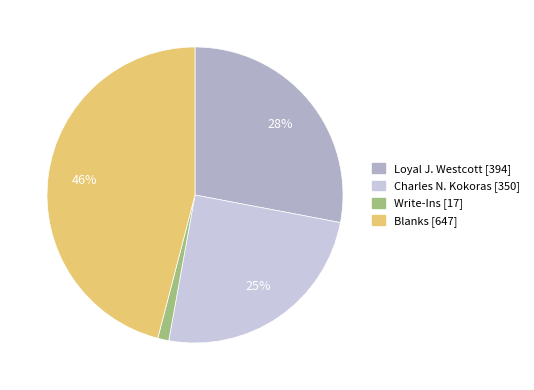

Which category has the biggest portion of the pie?

Blanks